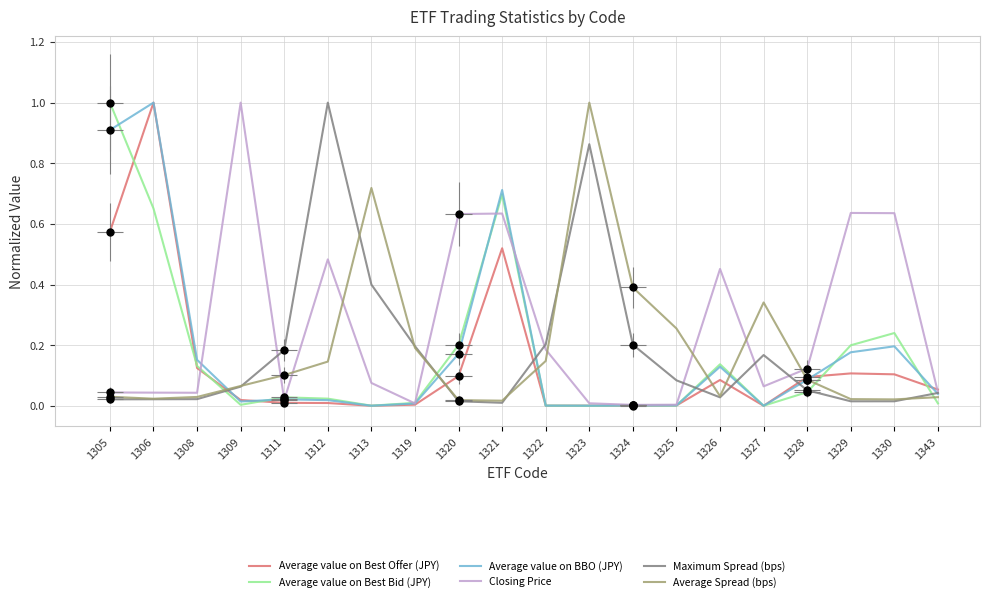

Which series contains the highest Y value?

Average value on Best Offer (JPY)